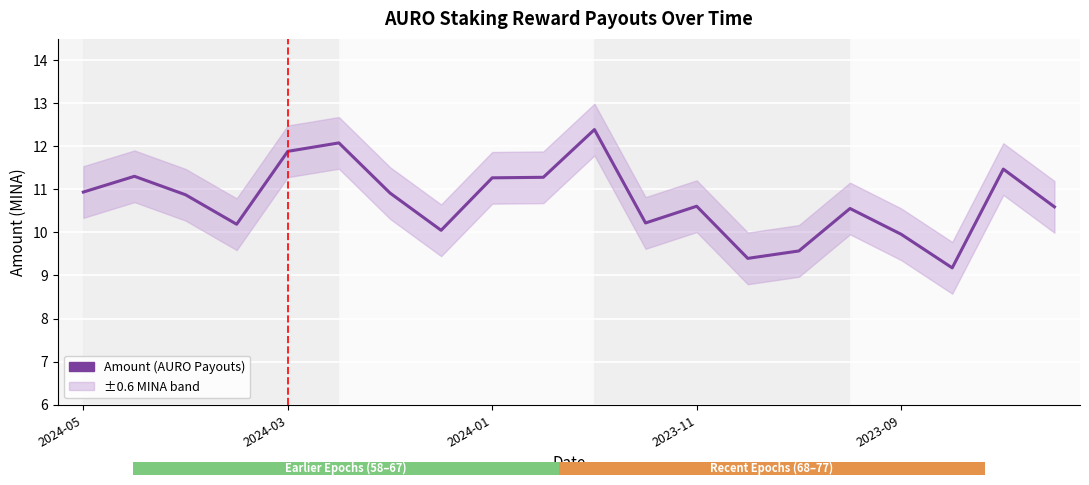

What position from the left is 11?

12